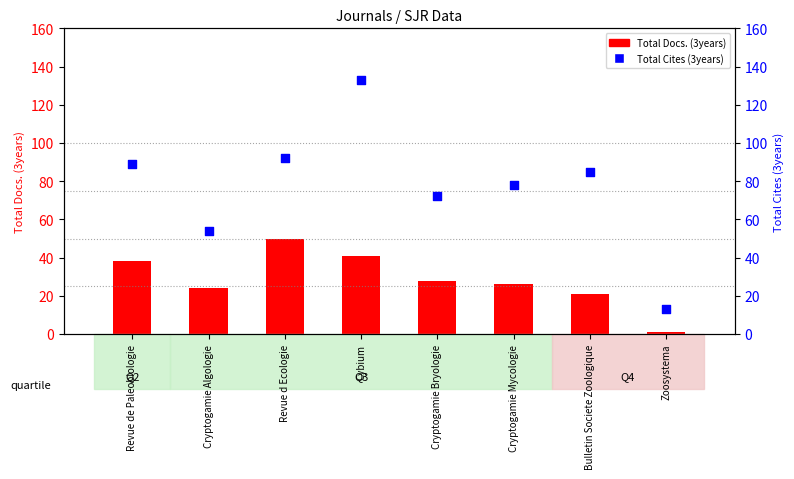

What is the change in value from Cybium to Zoosystema?

-120